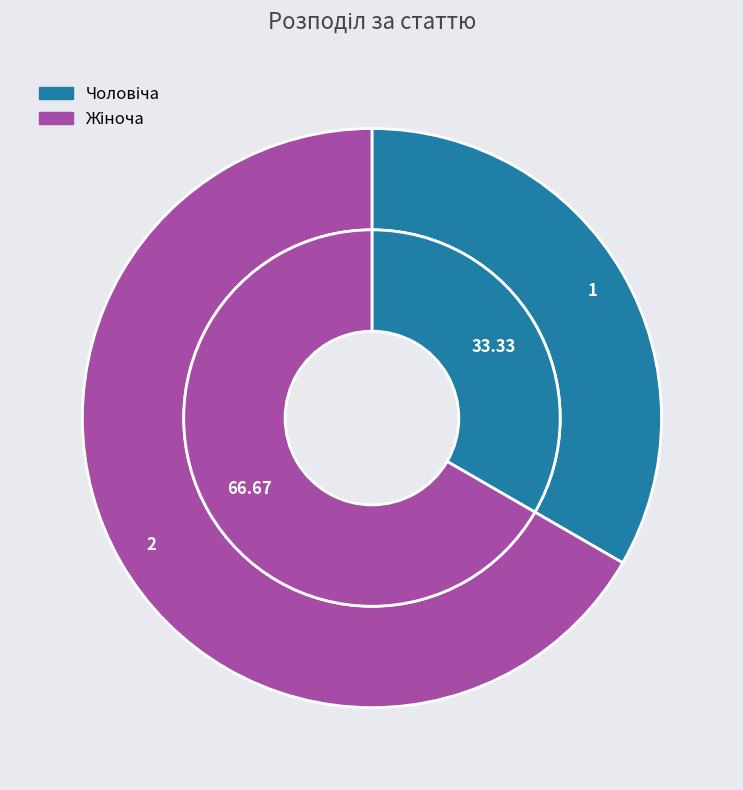

Which category has the biggest portion of the pie?

Жіноча